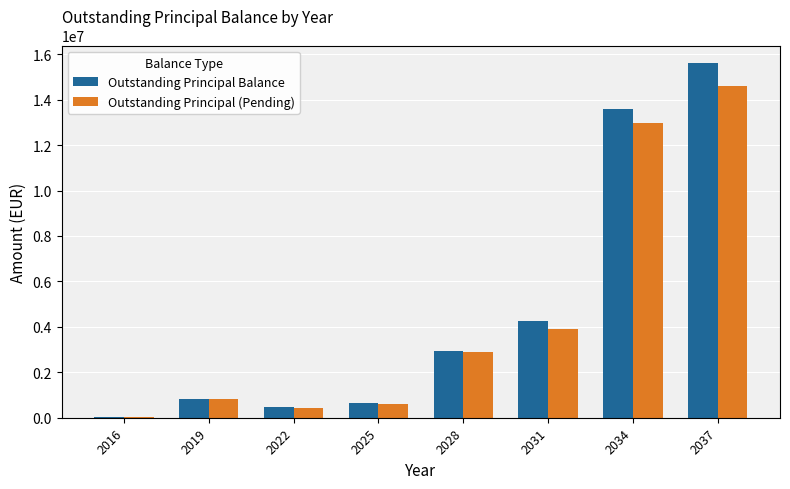

What is the total value across all series at 2037?

30205359.6